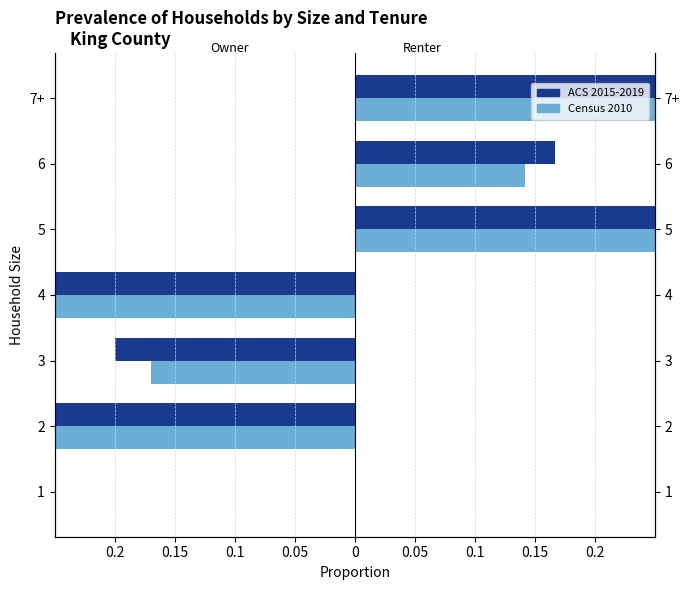

The ACS 2015-2019 series shows -0.7 at 4. True or false?

False